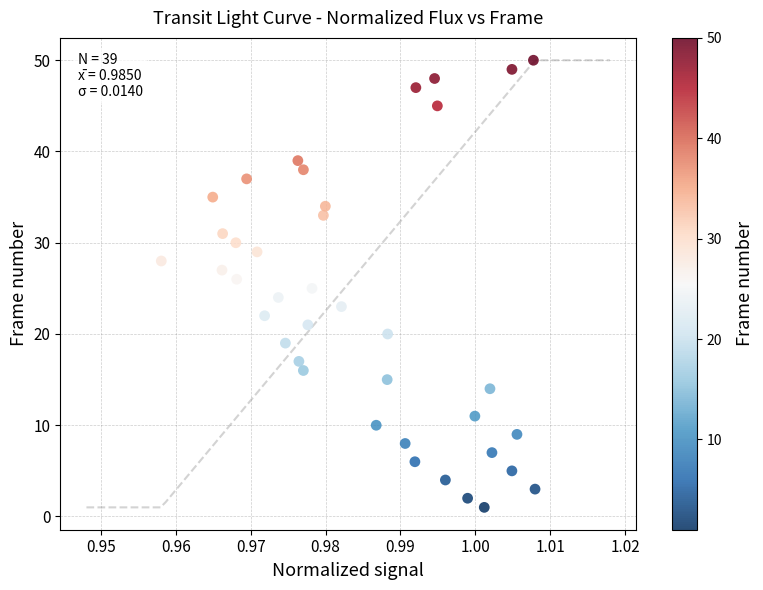

What is the range of Y values (max minus min)?

49